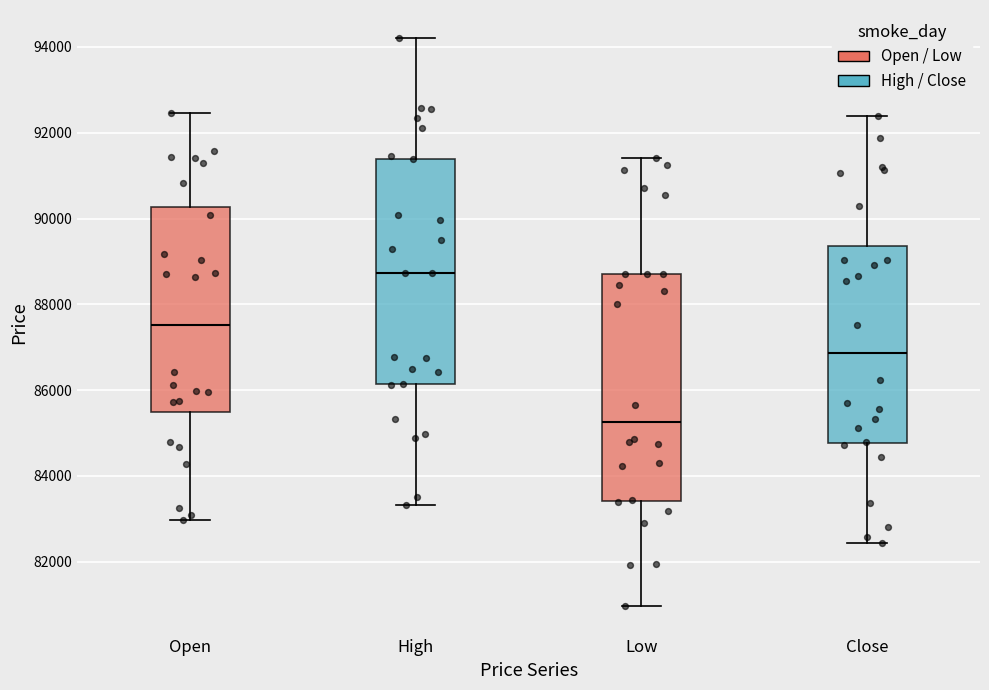

Which box has the lowest median line?

Low